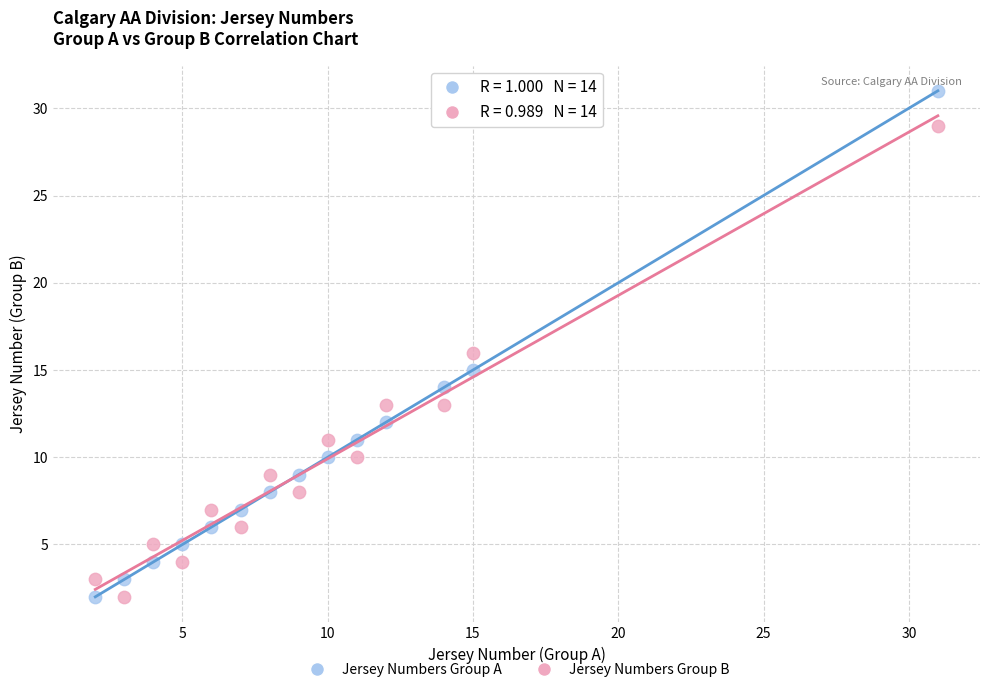

Which series has the largest Y range (max minus min)?

Jersey Numbers Group A